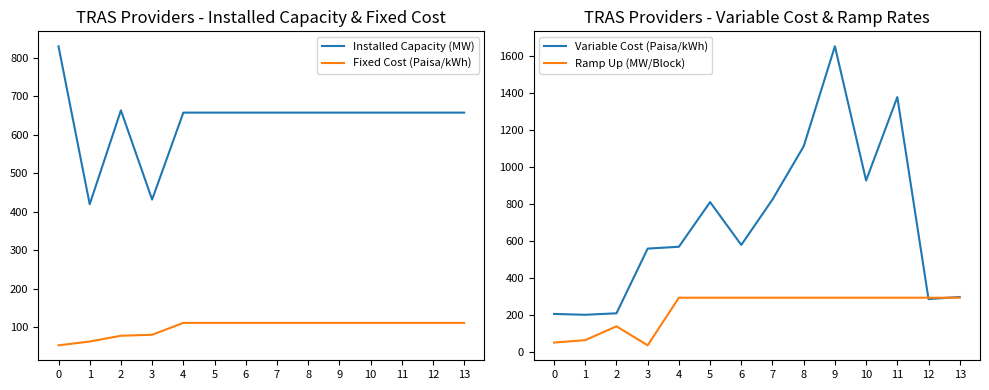

What is the total value across all series at 9?

2716.6